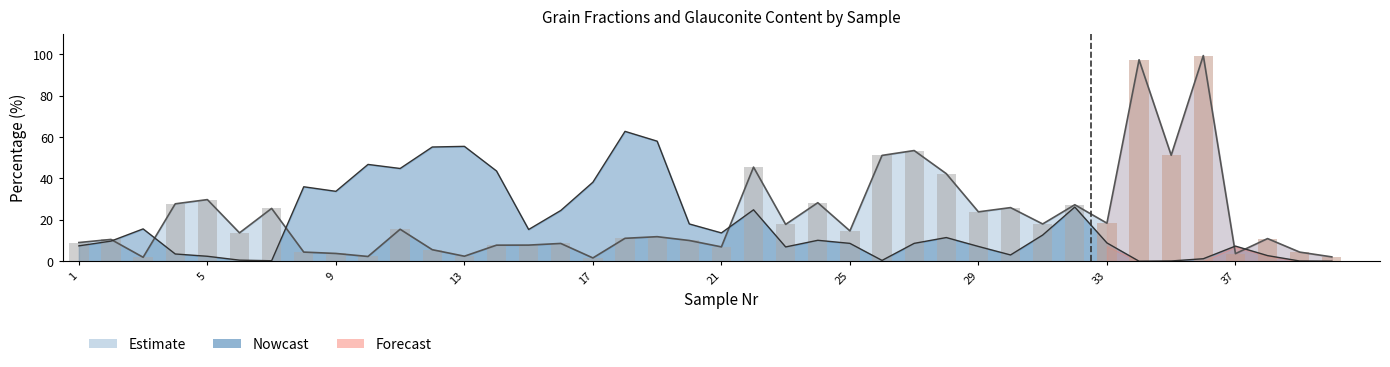

What is the value of the Fractie <63µm bar at the 1st from the left?

9.0